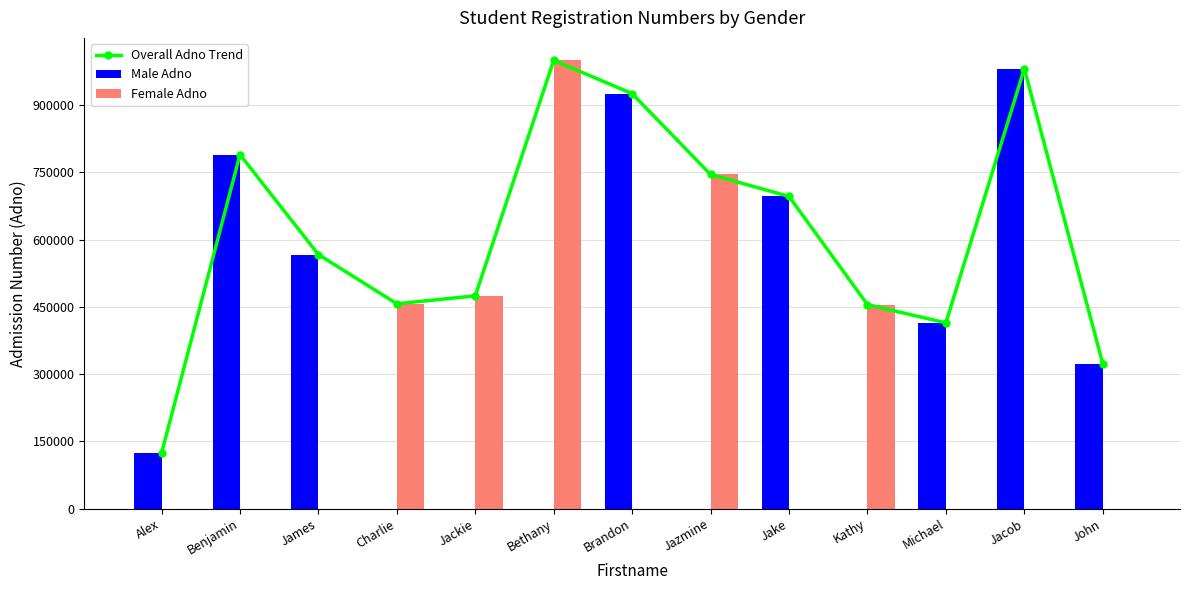

List the series in order of their overall mean, lowest first.

Female Adno, Male Adno, Overall Adno Trend